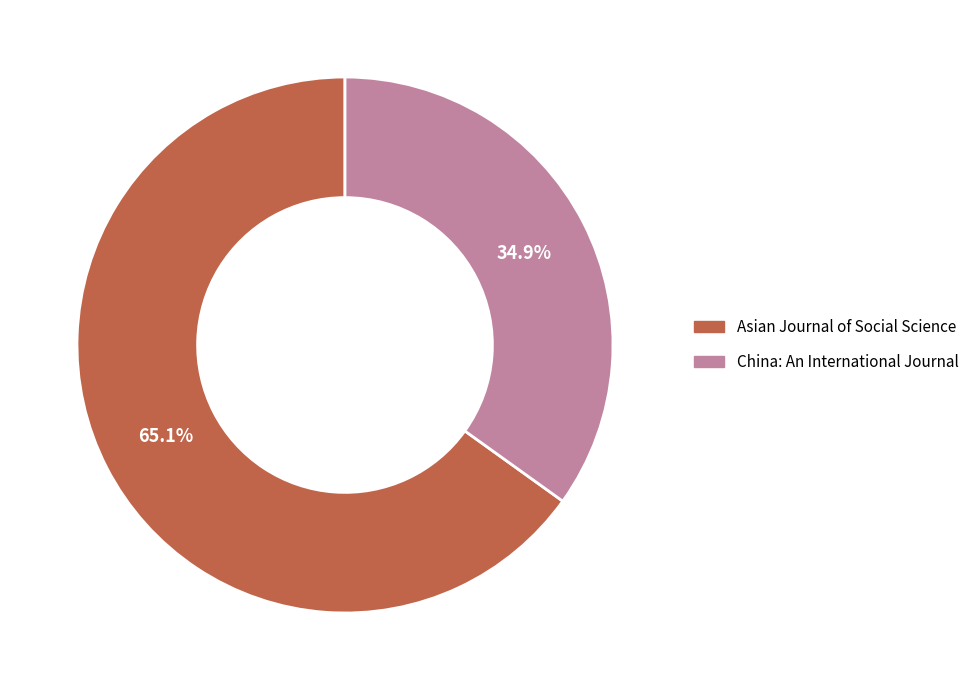

Count the number of slices in the pie.

2